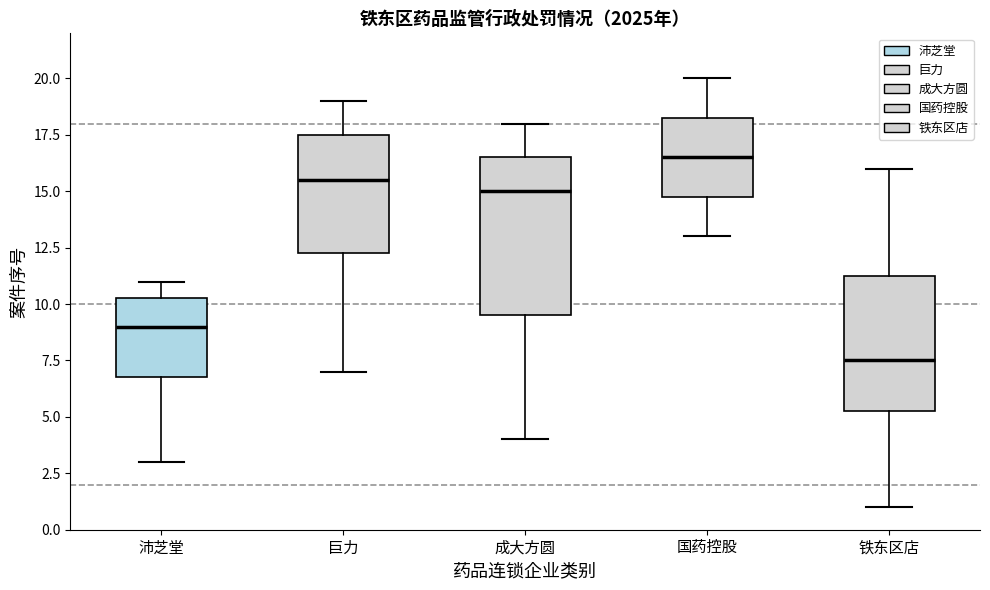

Which box is the tallest, from its lower edge to its upper edge?

成大方圆